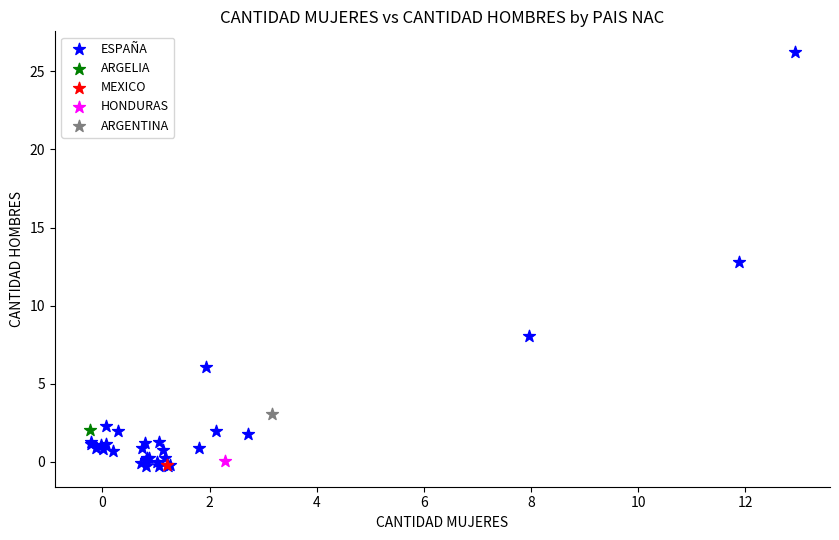

What are all the series names shown in the legend?

ESPAÑA, ARGELIA, MEXICO, HONDURAS, ARGENTINA